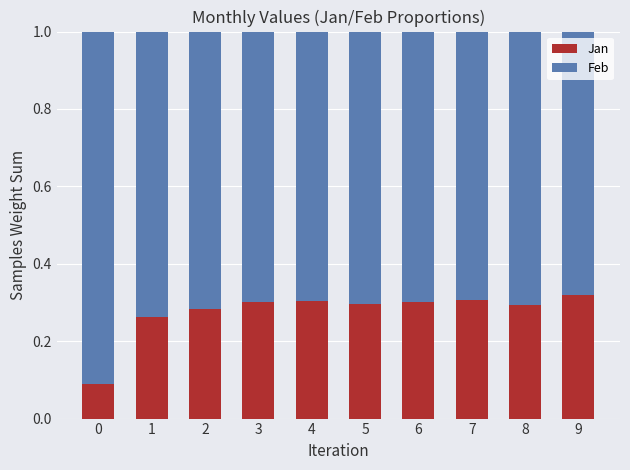

What is the sum of the Jan values at 1 and 6?

0.6